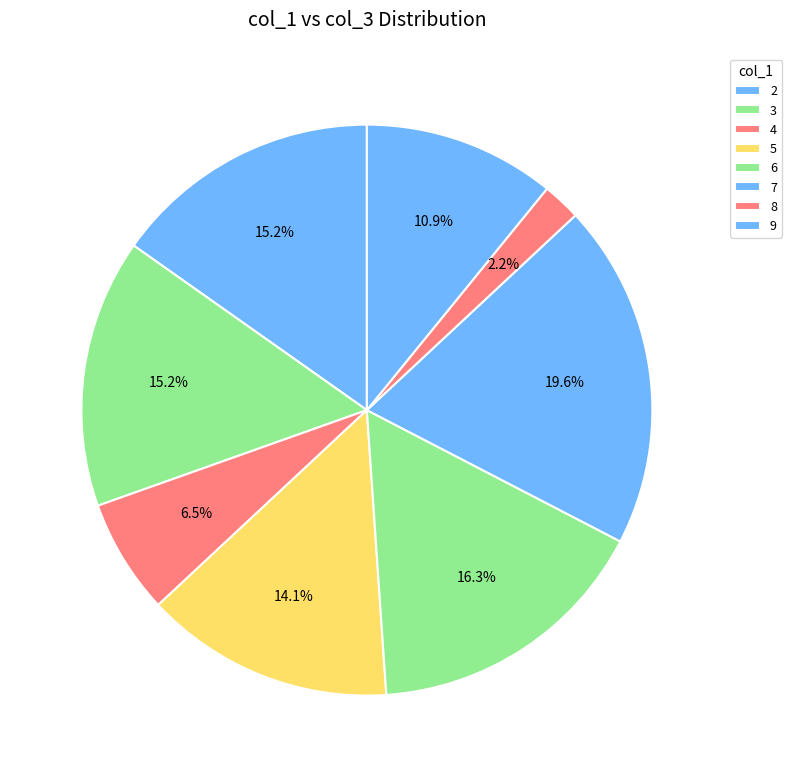

How many slices are in this pie chart?

8